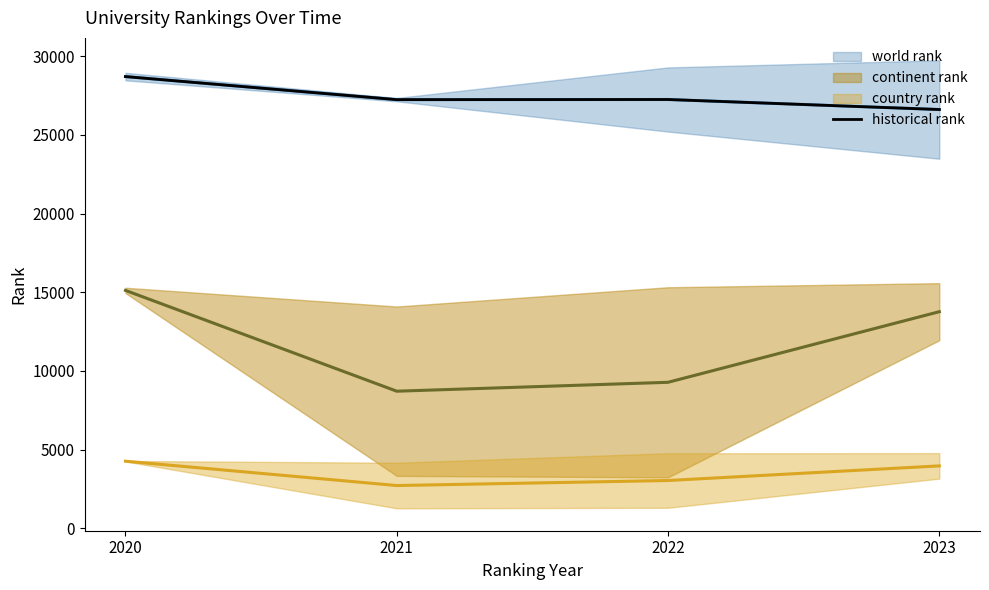

Where is the first local maximum?

2022